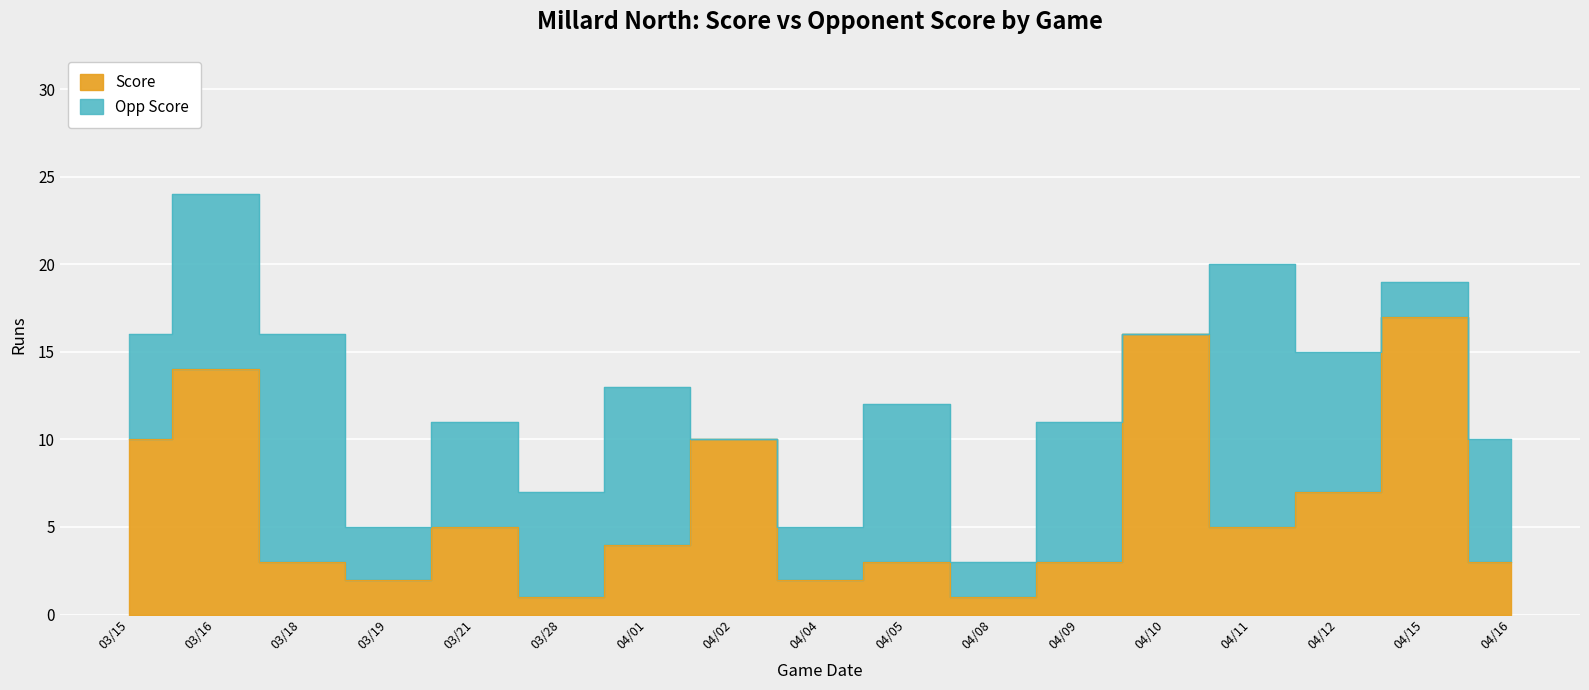

Rank the categories by value from lowest to highest.

03/28, 04/08, 03/19, 04/04, 03/18, 04/05, 04/09, 04/16, 04/01, 03/21, 04/11, 04/12, 03/15, 04/02, 03/16, 04/10, 04/15